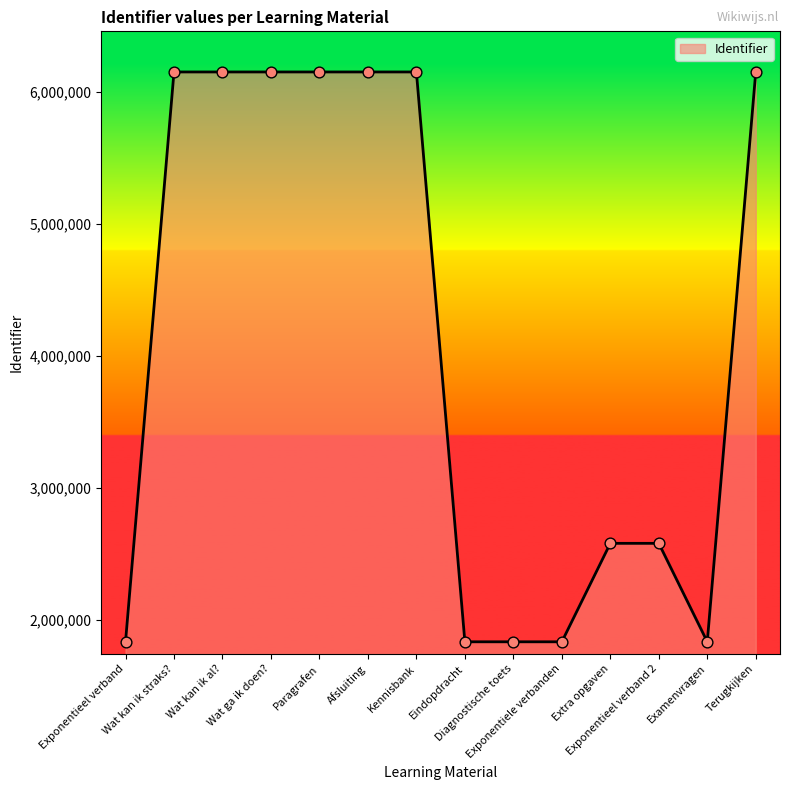

What is the minimum value shown in the chart?

1837073